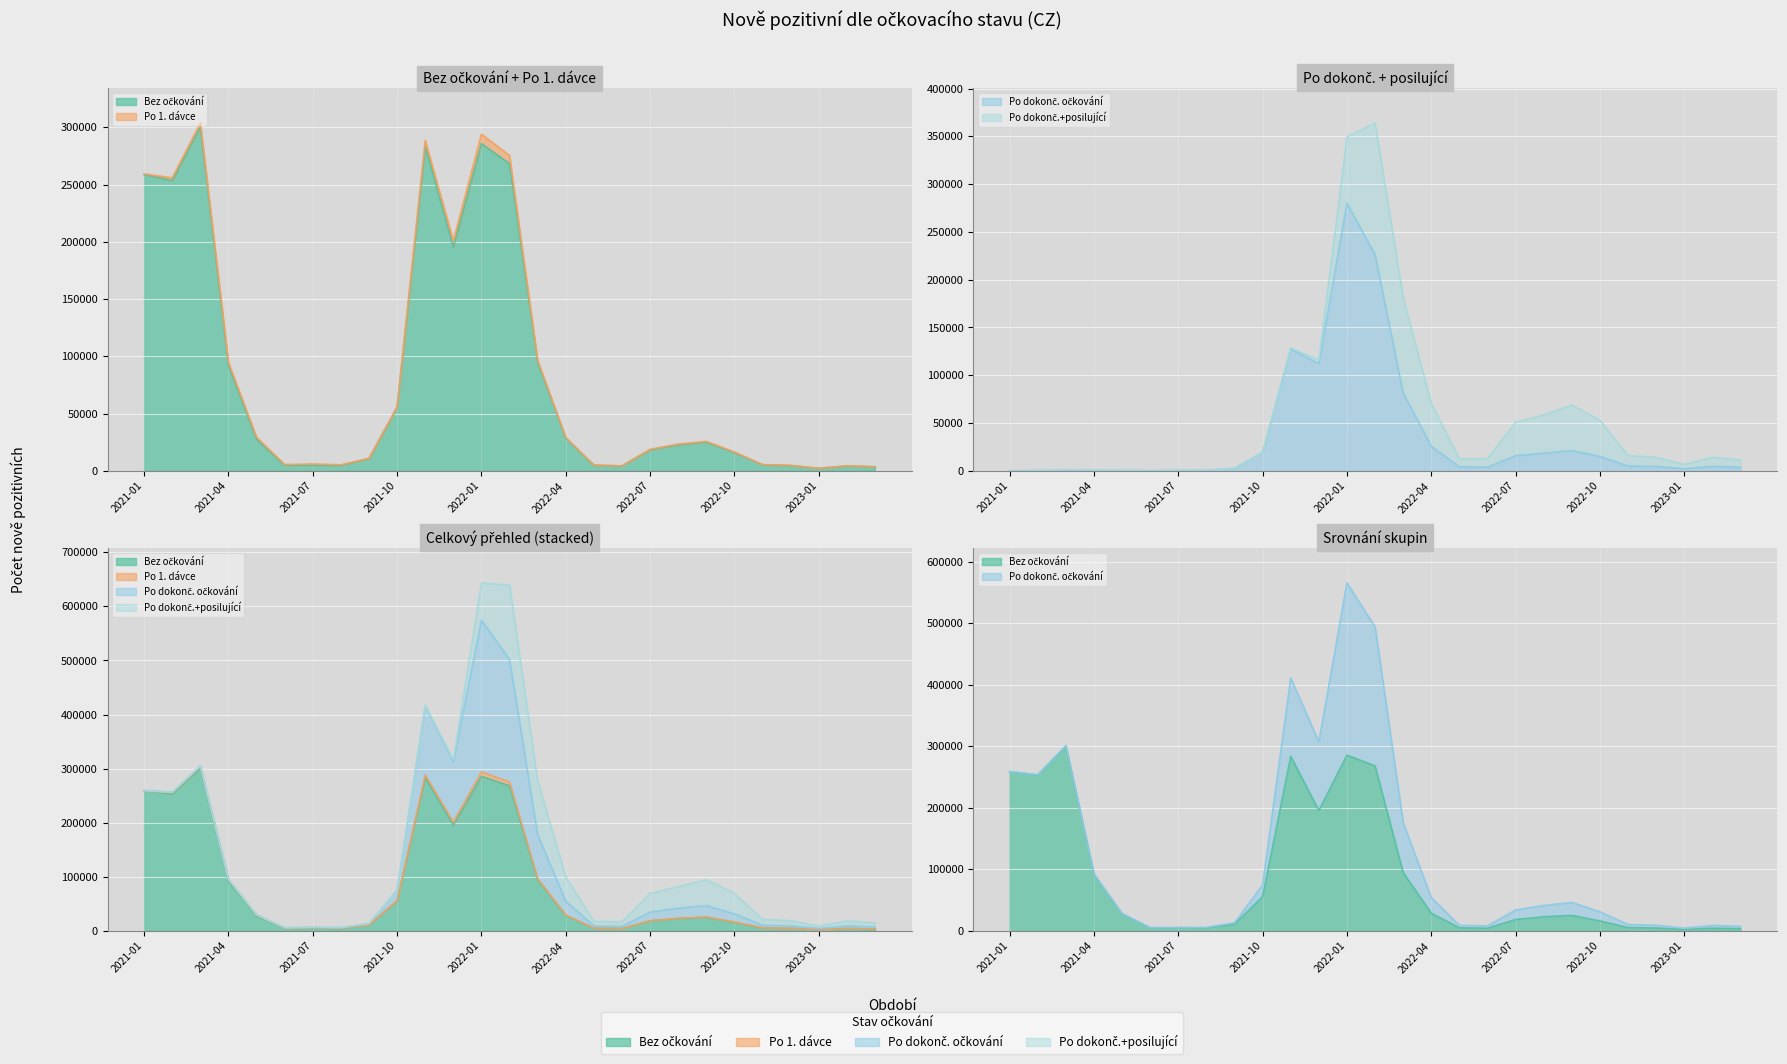

What is the sum of the Po dokonč. očkování values at 2022-01 and 2022-08?

298544